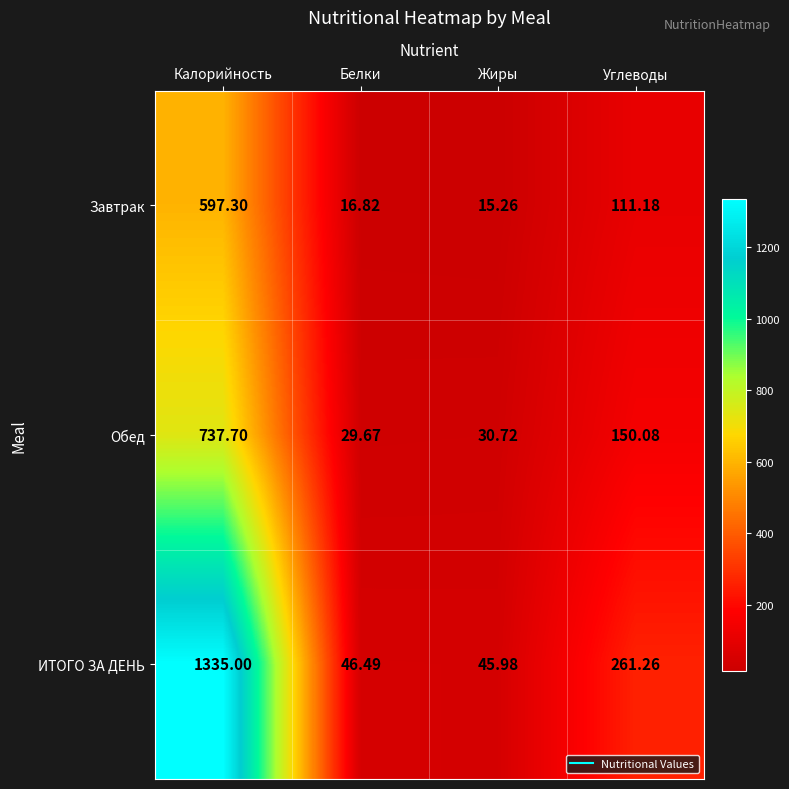

List the series in order of their peak value, highest first.

ИТОГО ЗА ДЕНЬ, Обед, Завтрак